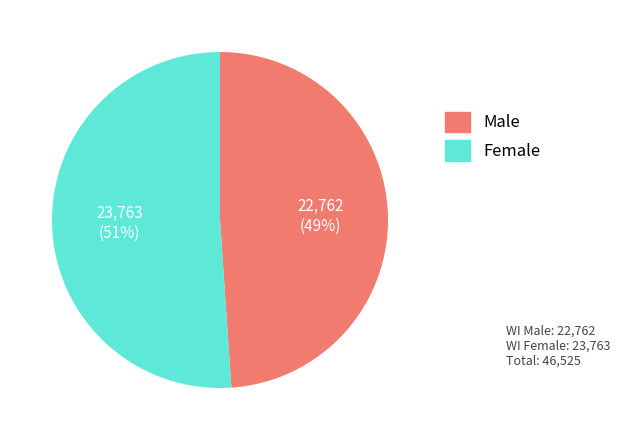

Is there a majority slice in this chart?

Yes